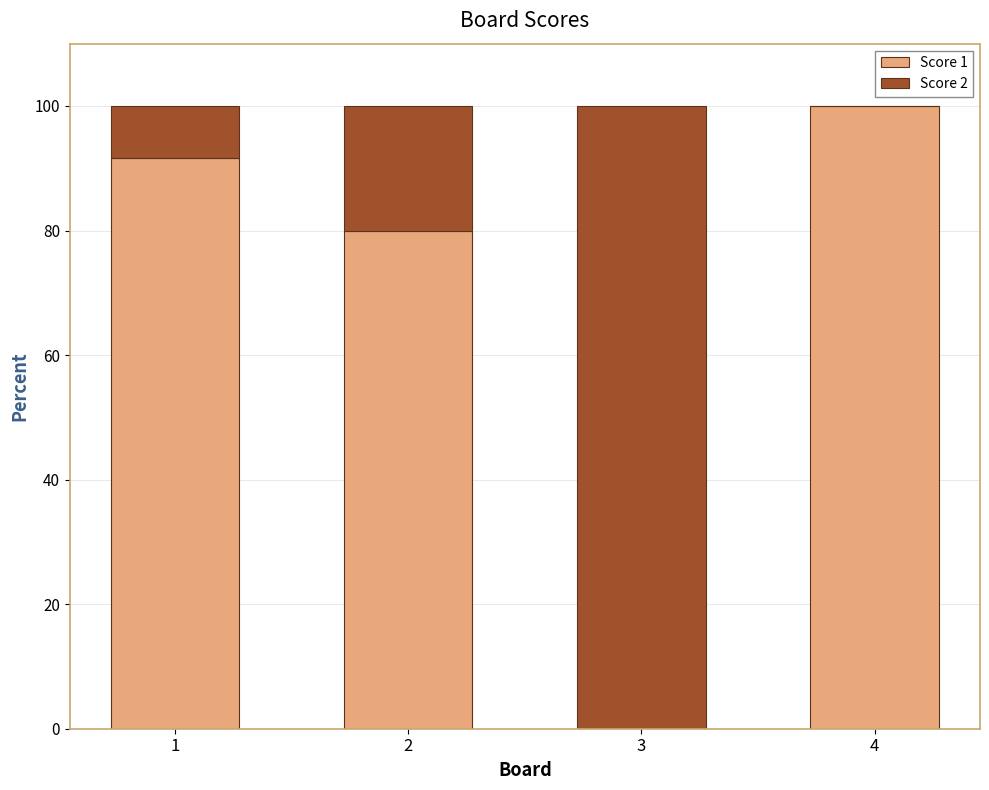

What is the sum of the Score 1 values at 2 and 3?

80.0